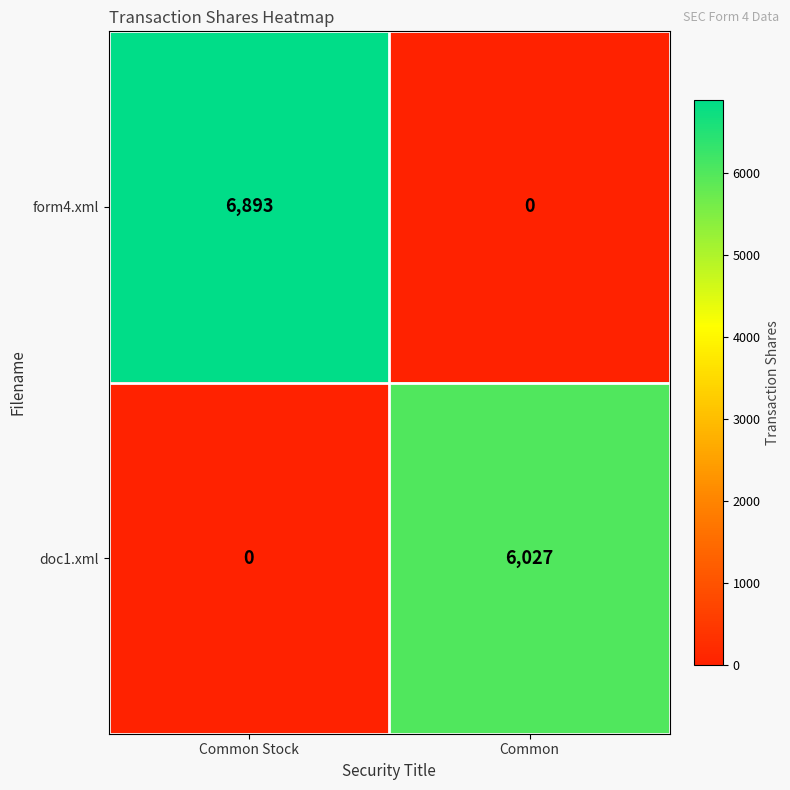

What is the average value of the doc1.xml series?

3014